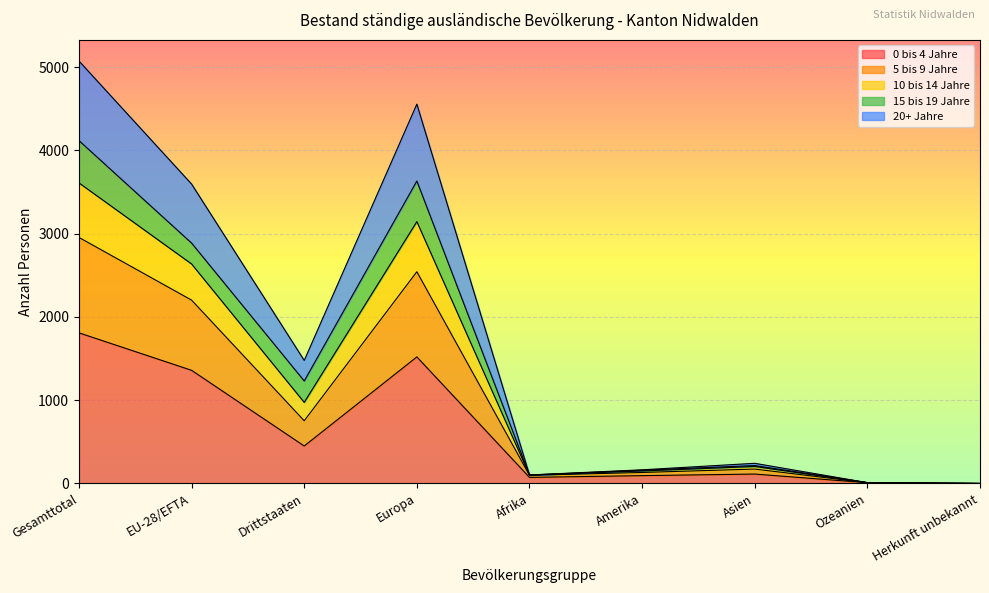

Rank the categories by 0 bis 4 Jahre value from lowest to highest.

Herkunft unbekannt, Ozeanien, Afrika, Amerika, Asien, Drittstaaten, EU-28/EFTA, Europa, Gesamttotal